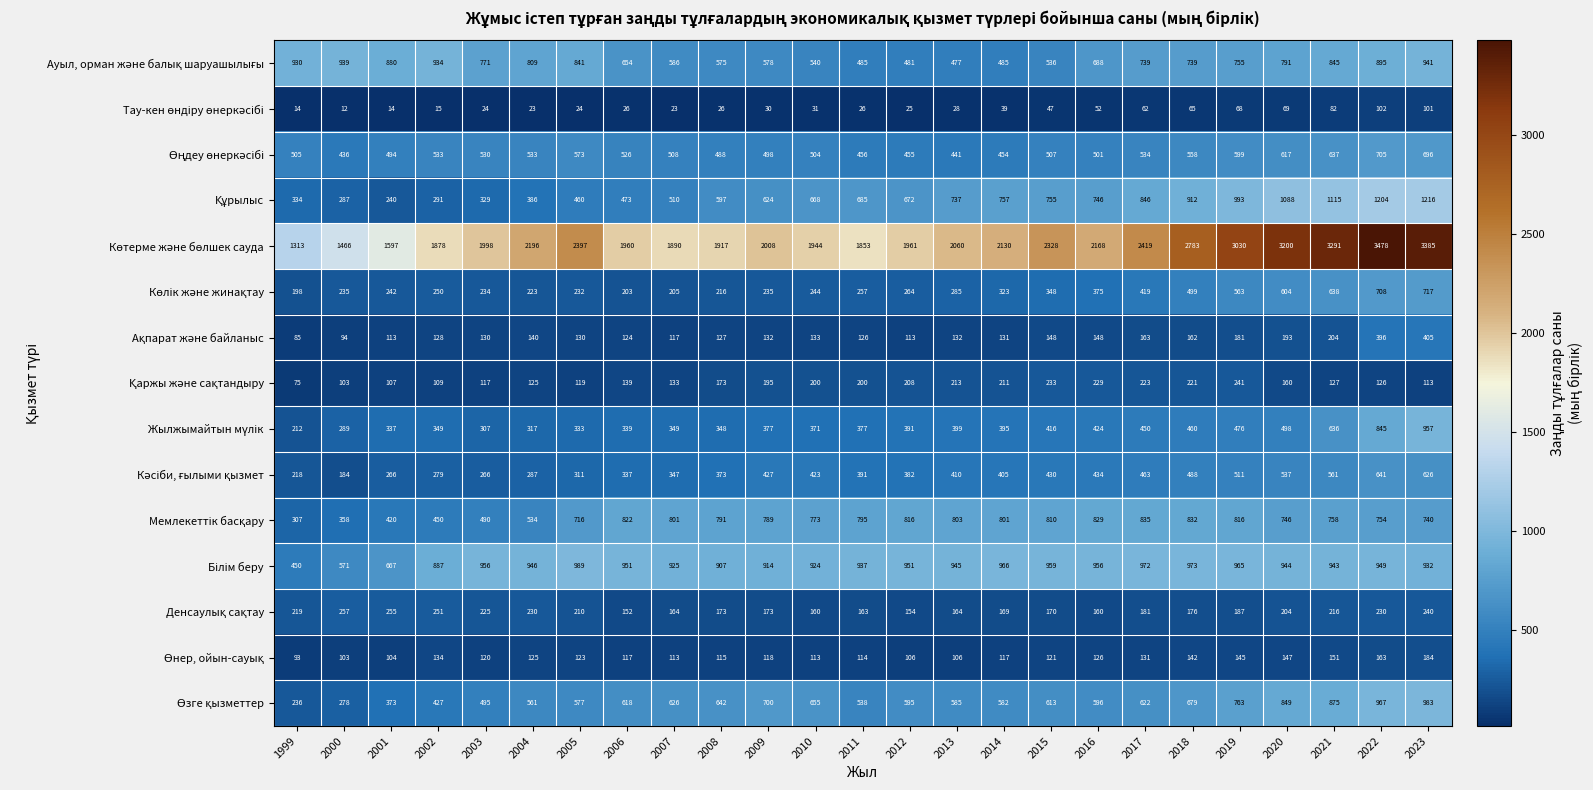

What is the difference between the highest and lowest values at 2007?

1867